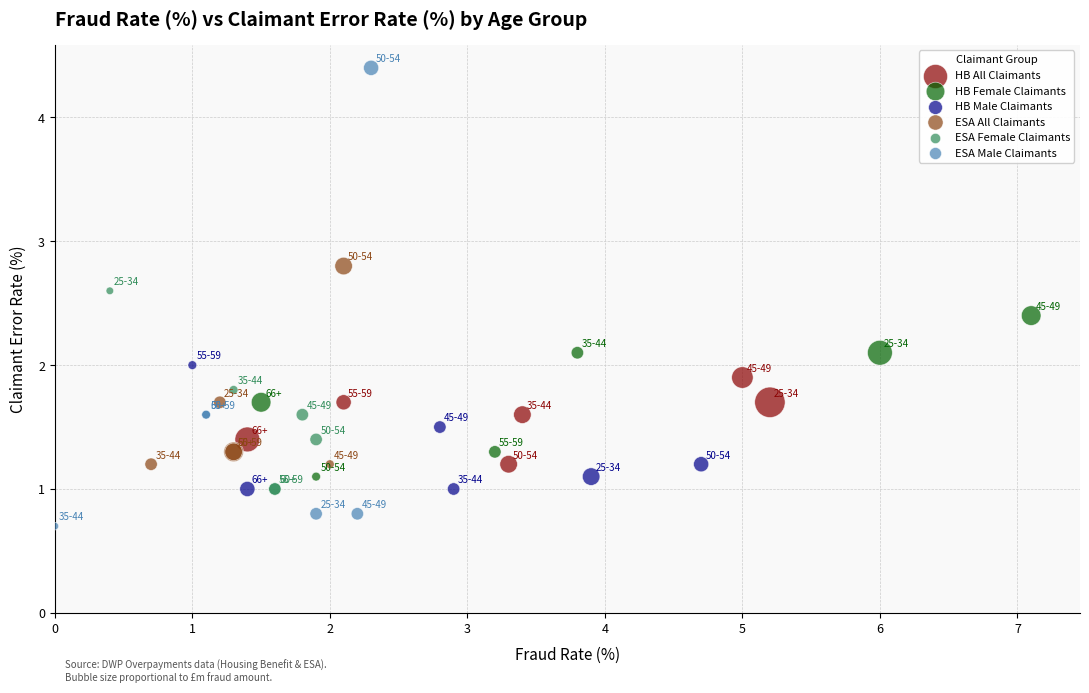

What are all the series names shown in the legend?

HB All Claimants, HB Female Claimants, HB Male Claimants, ESA All Claimants, ESA Female Claimants, ESA Male Claimants